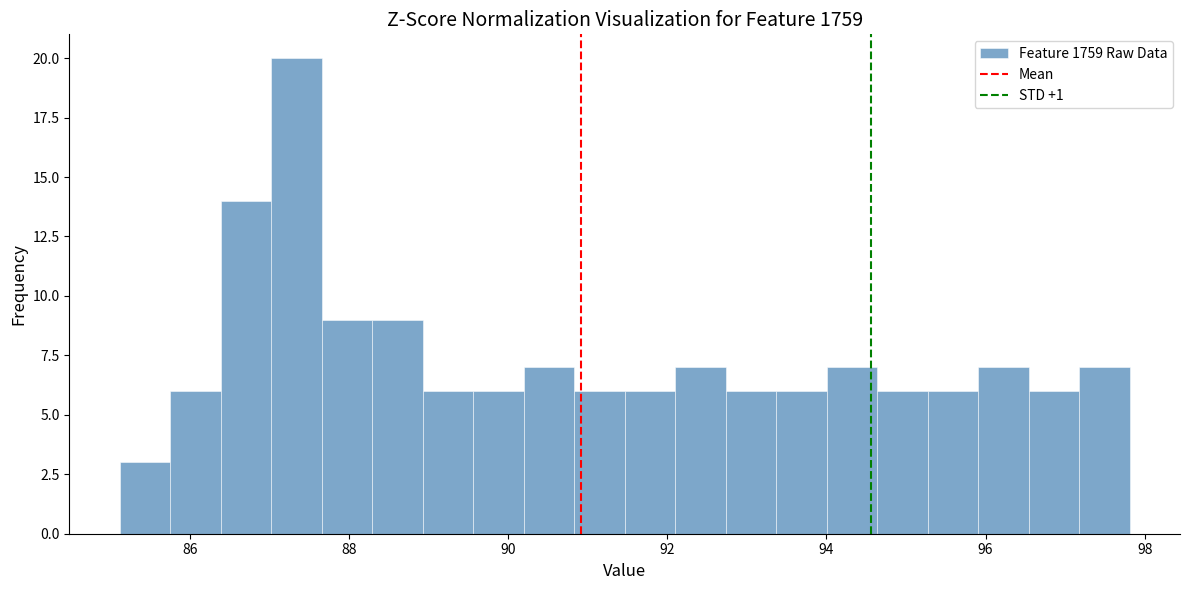

Around what value on the x-axis is the tallest bar? Give the approximate position of its centre, as read against the axis.

87.4